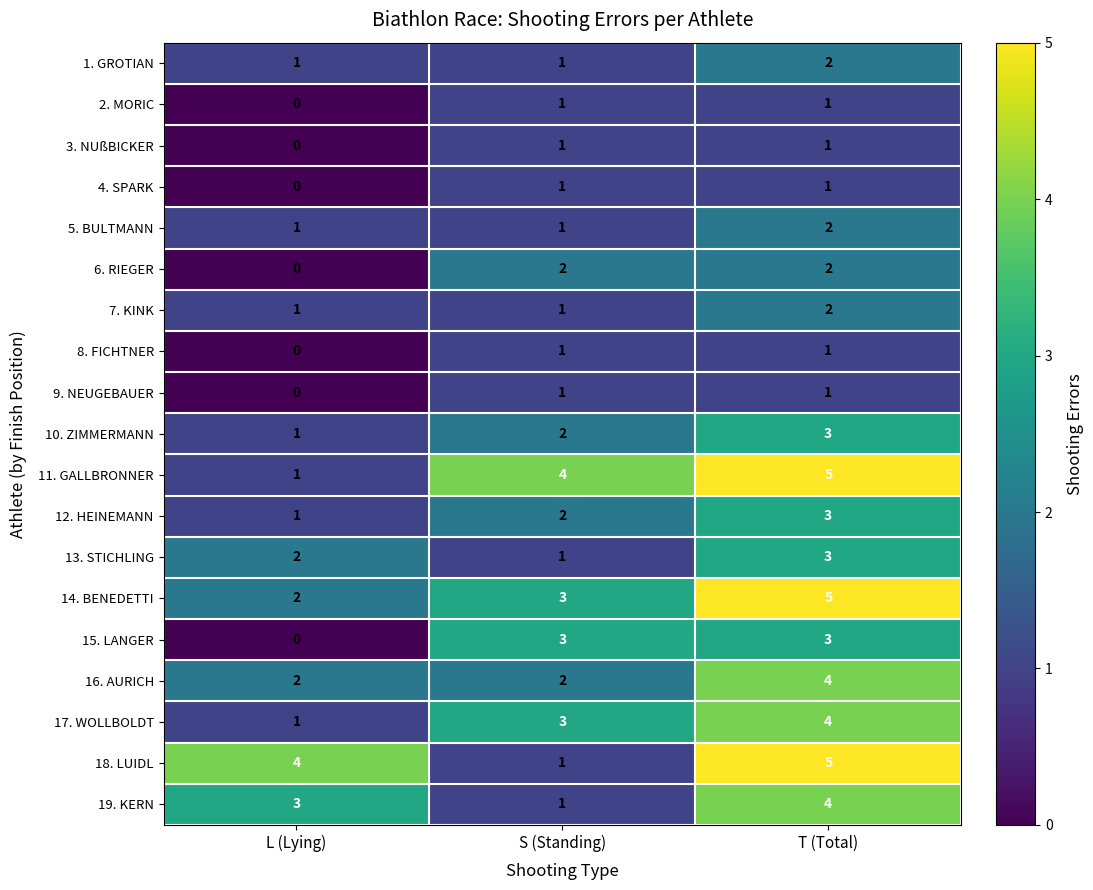

Which series changed the most between S (Standing) and T (Total)?

18. LUIDL